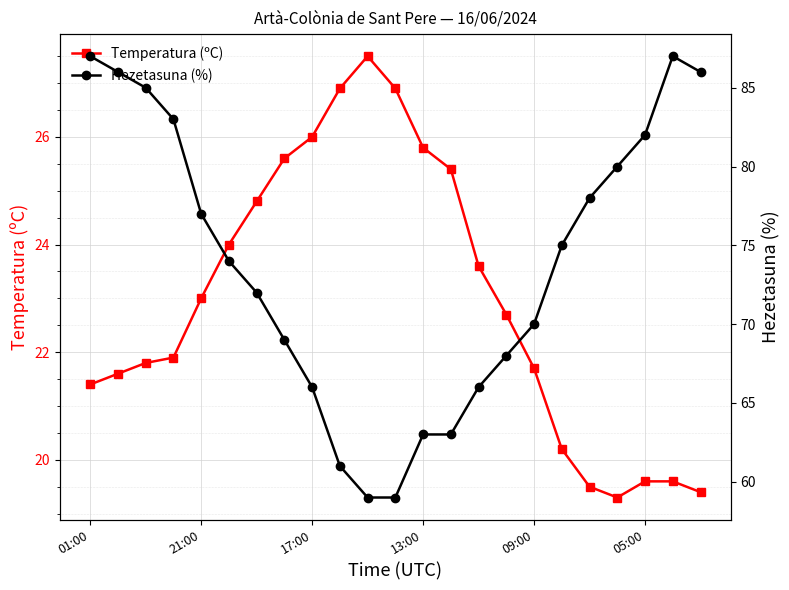

True or false: Temperatura (ºC) has more than 0 points higher than both neighbors.

True